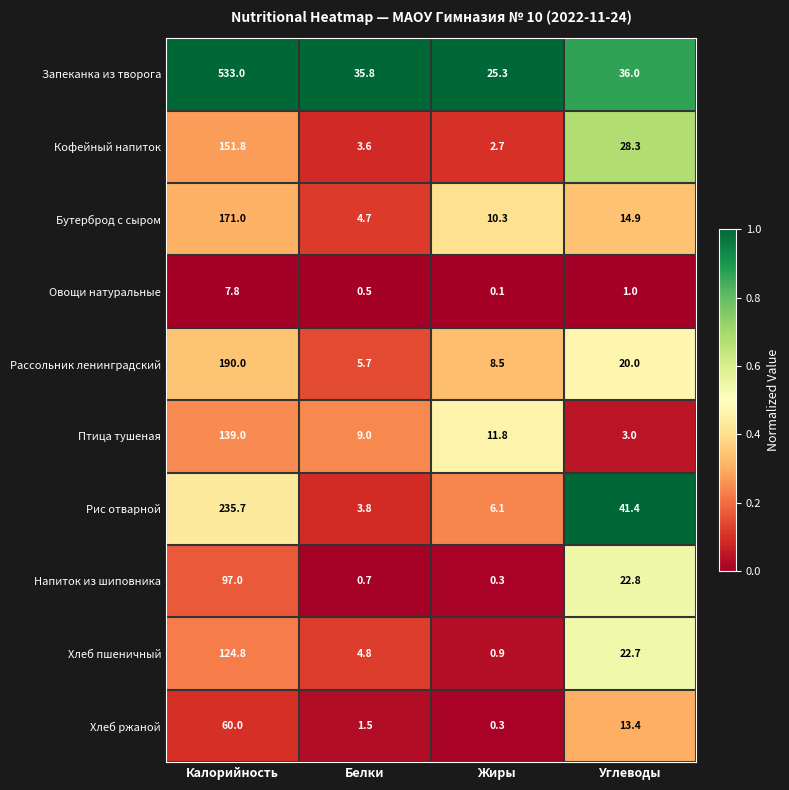

True or false: Овощи натуральные has a value of 1.0 at Углеводы.

True